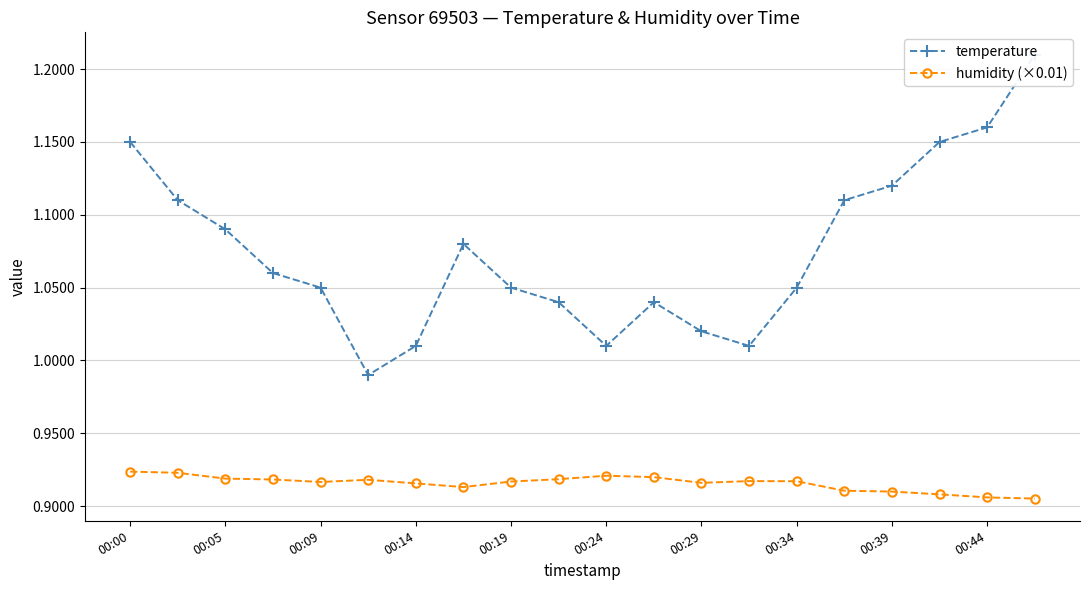

True or false: humidity (×0.01) has more than 1 points higher than both neighbors.

True